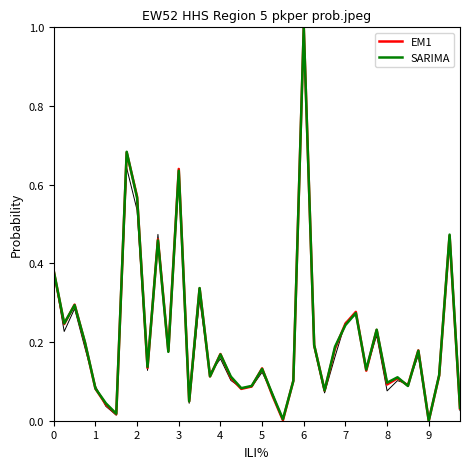

Does the chart display data point markers on the line(s)?

No